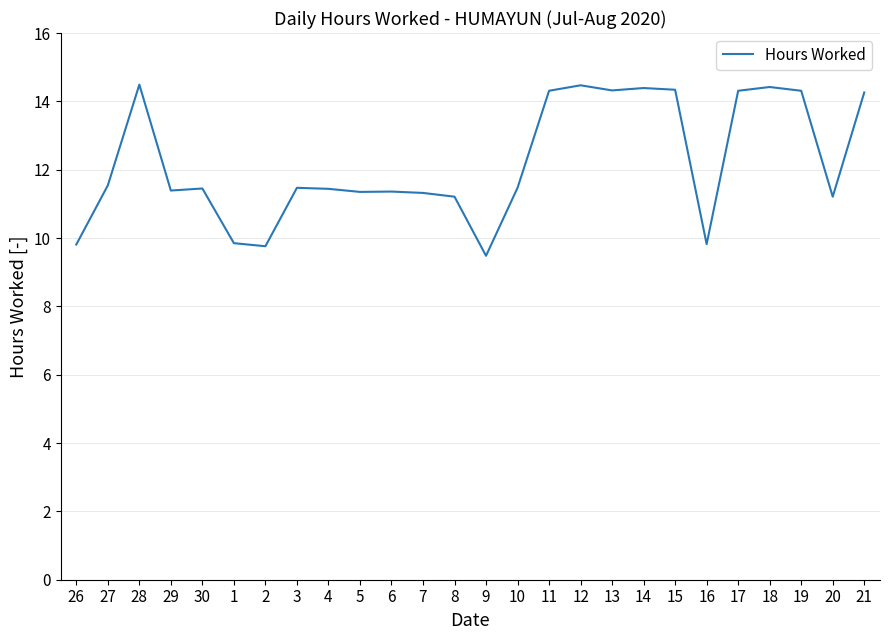

How many lines are shown in the chart?

1